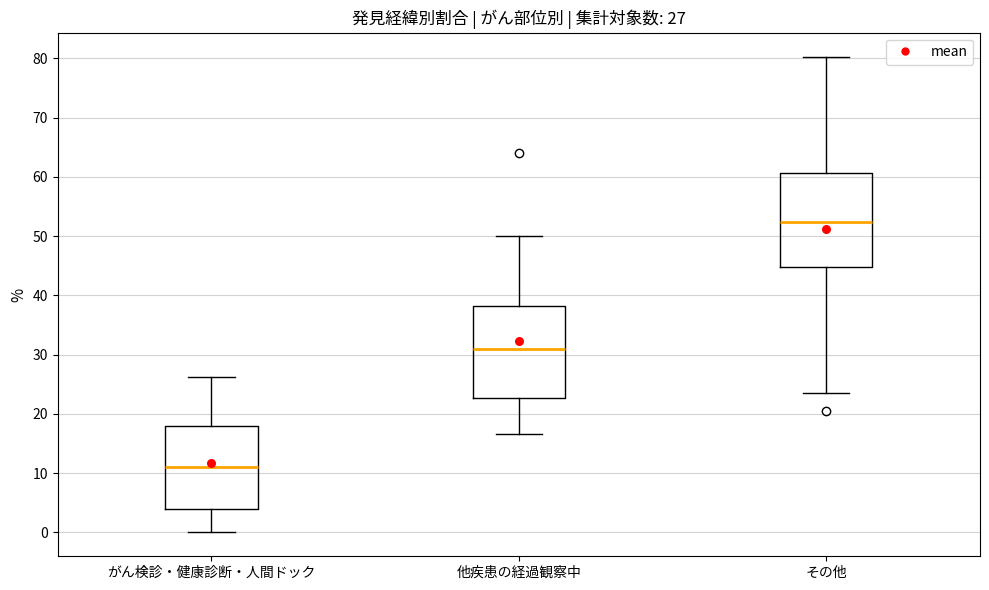

Which box's median line is the lowest?

がん検診・健康診断・人間ドック